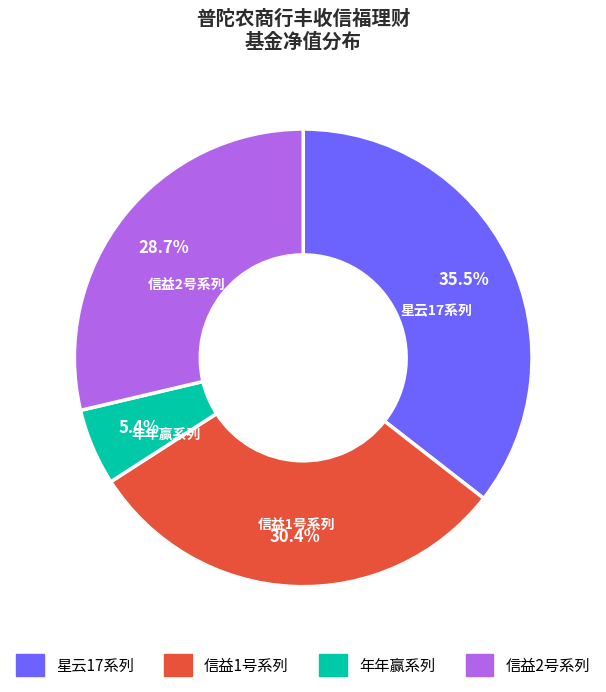

Does any single category account for the majority?

No